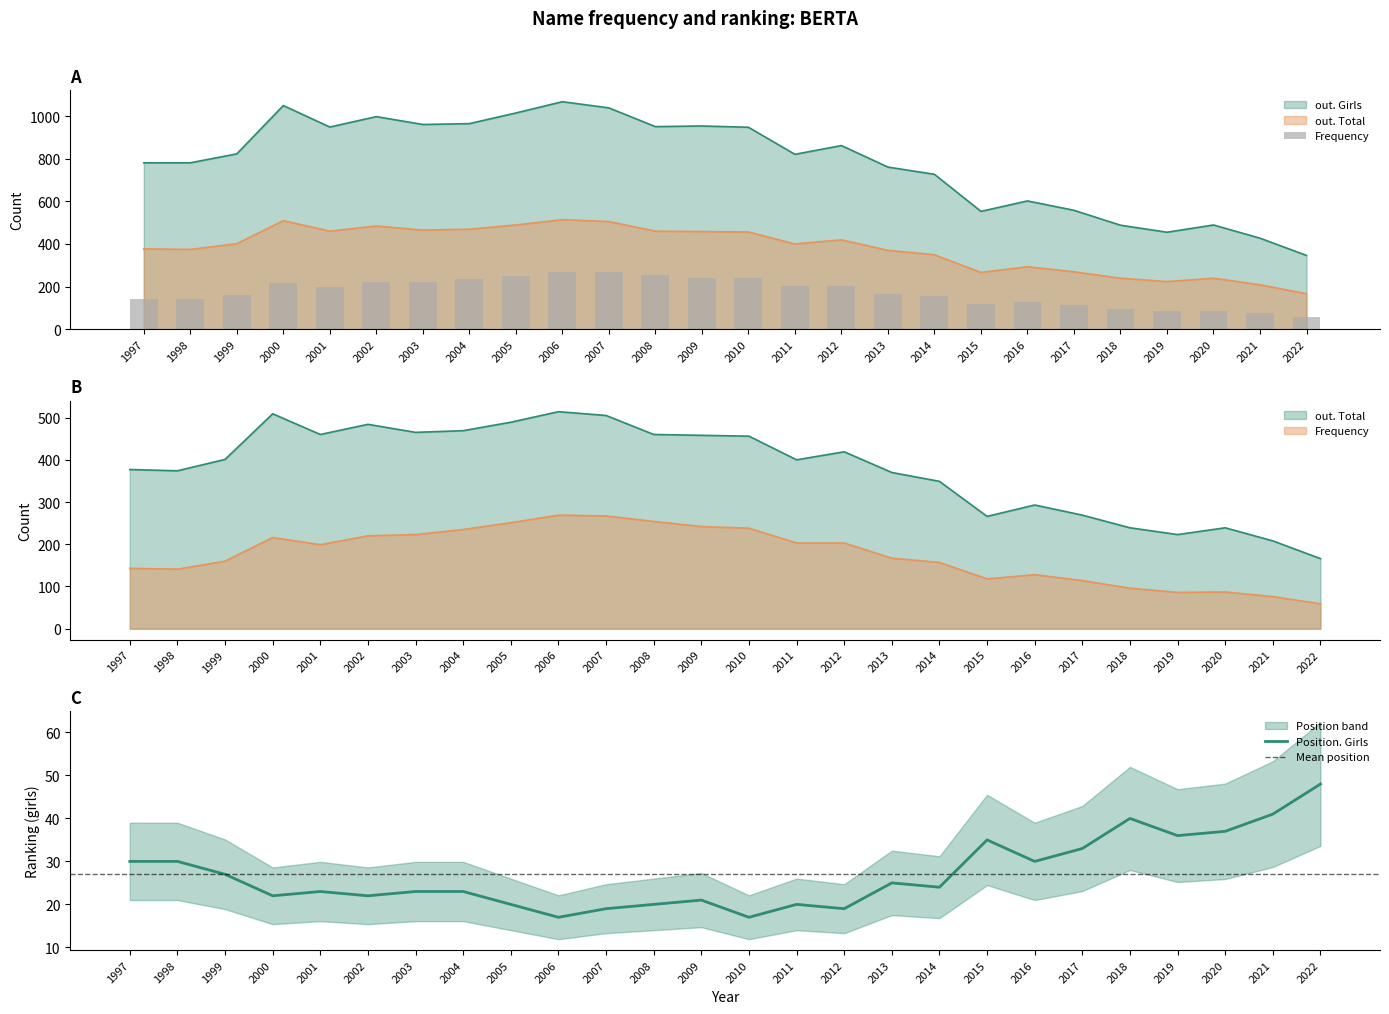

At which category is the sum across all series the highest?

2006